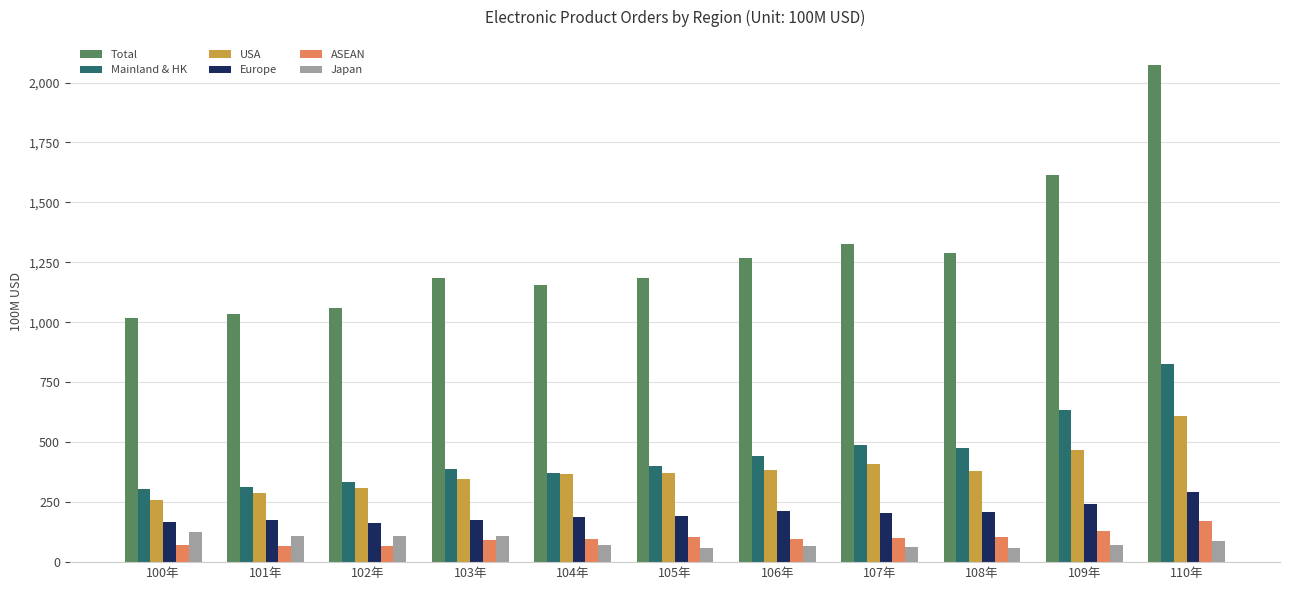

What is the difference between the maximum and minimum values in the Japan series?

67.5